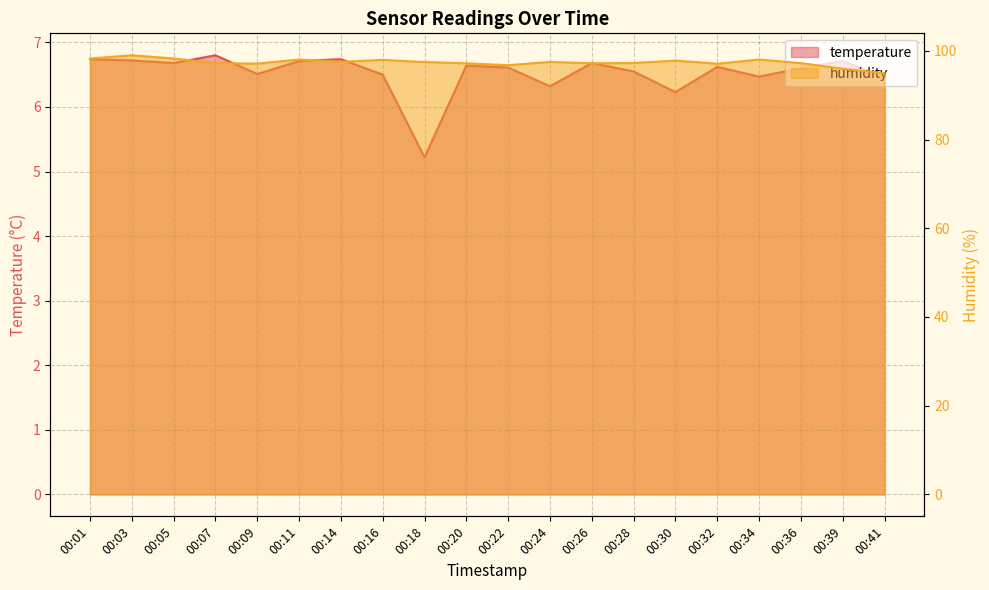

True or false: temperature and humidity intersect in this chart.

False